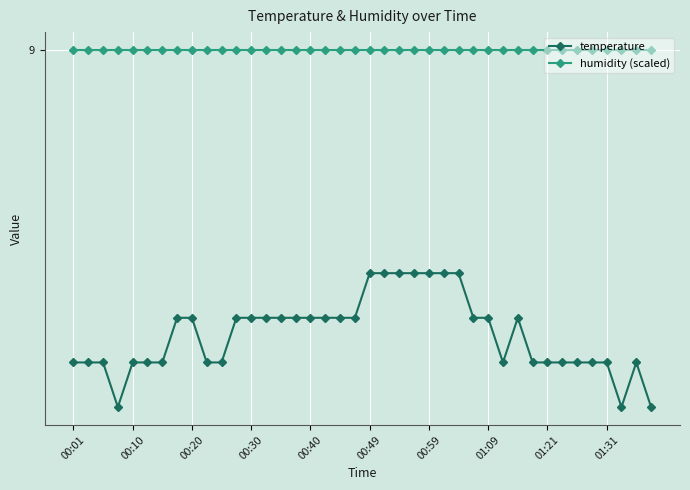

Which series has the largest range (max minus min)?

temperature